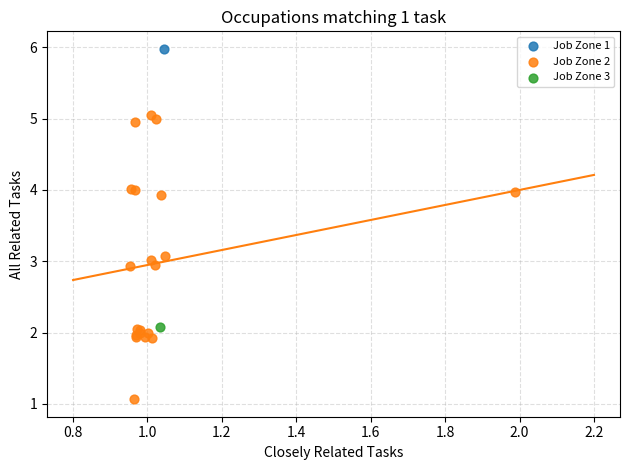

What are all the series names shown in the legend?

Job Zone 1, Job Zone 2, Job Zone 3